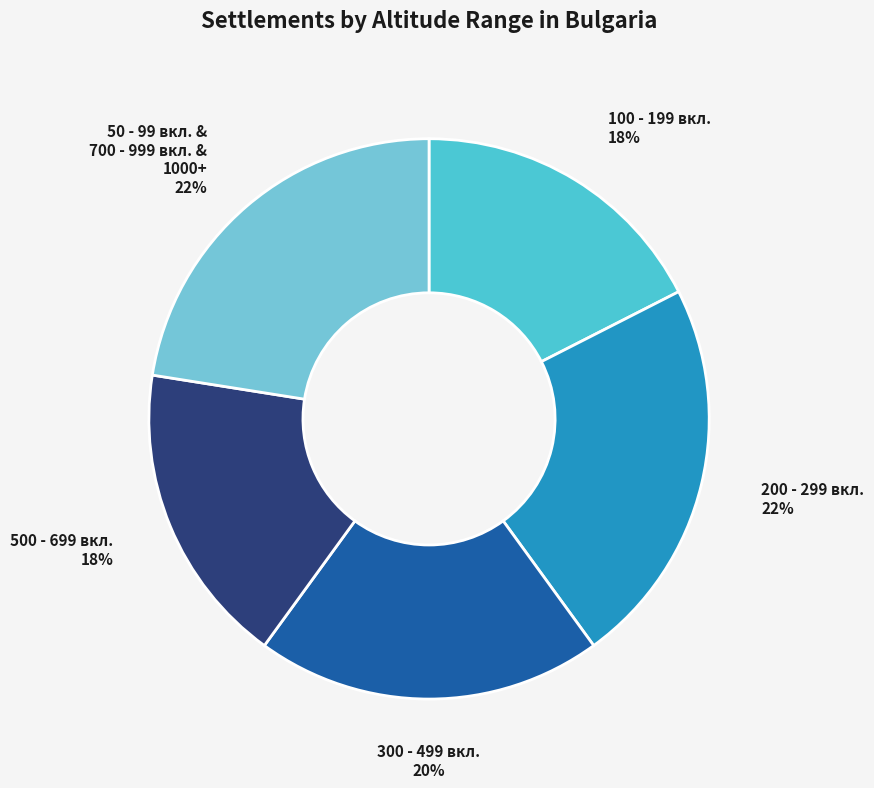

Count the number of slices in the pie.

5